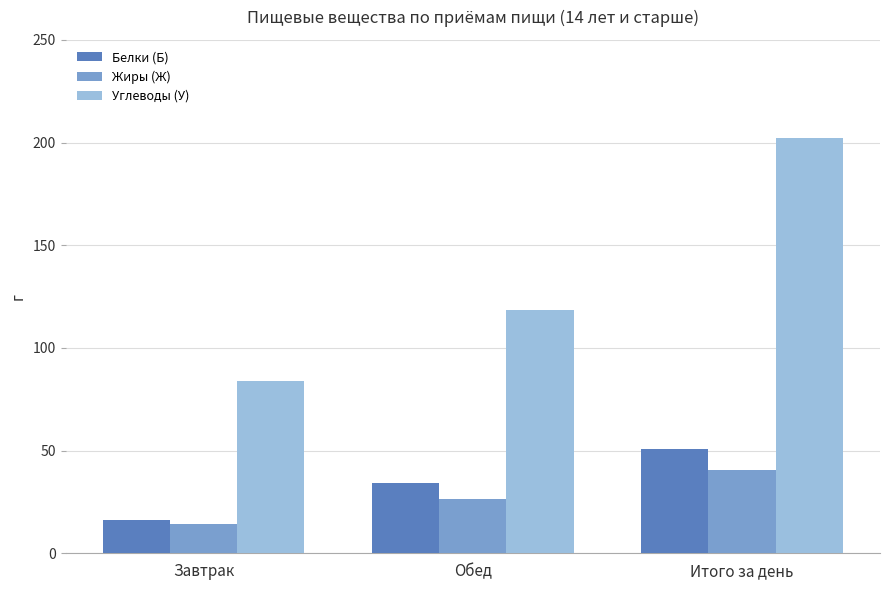

Rank the series by their maximum value, from highest to lowest.

Углеводы (У), Белки (Б), Жиры (Ж)